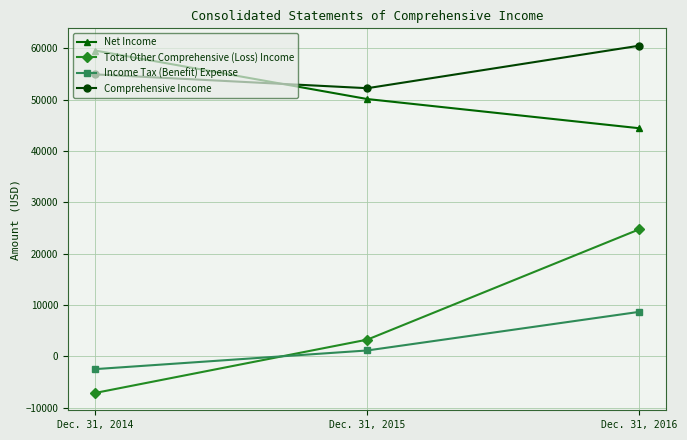

Rank the series by their maximum value, from highest to lowest.

Comprehensive Income, Net Income, Total Other Comprehensive (Loss) Income, Income Tax (Benefit) Expense